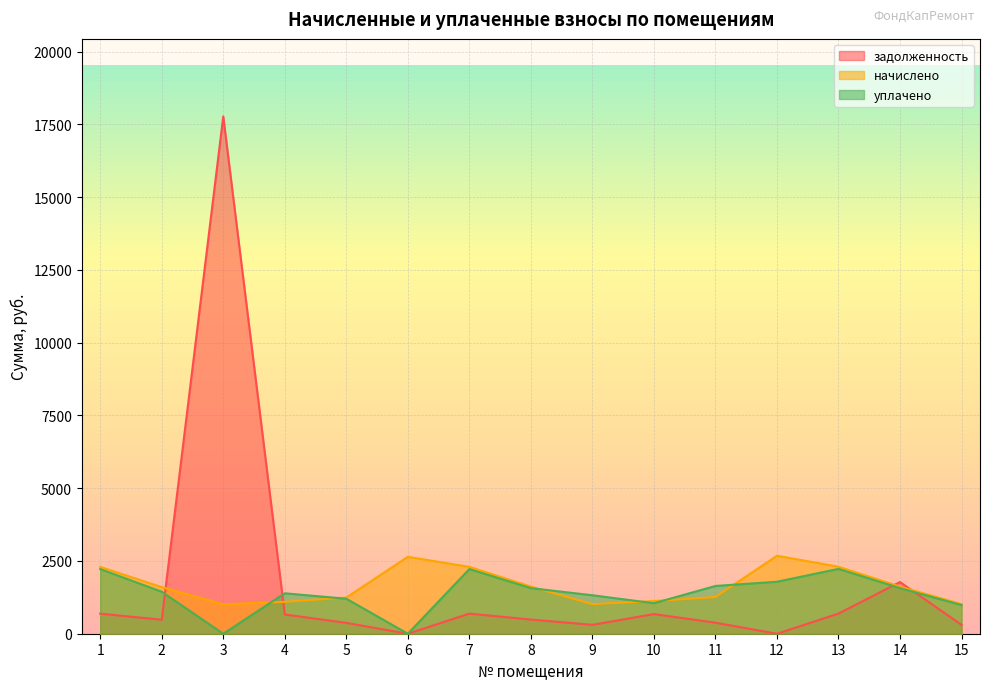

True or false: задолженность and уплачено intersect in this chart.

True